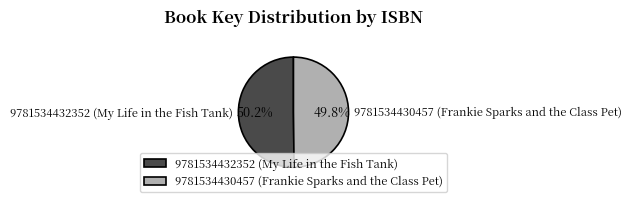

Is it true that 9781534432352 (My Life in the Fish Tank) is 50% of the pie?

True